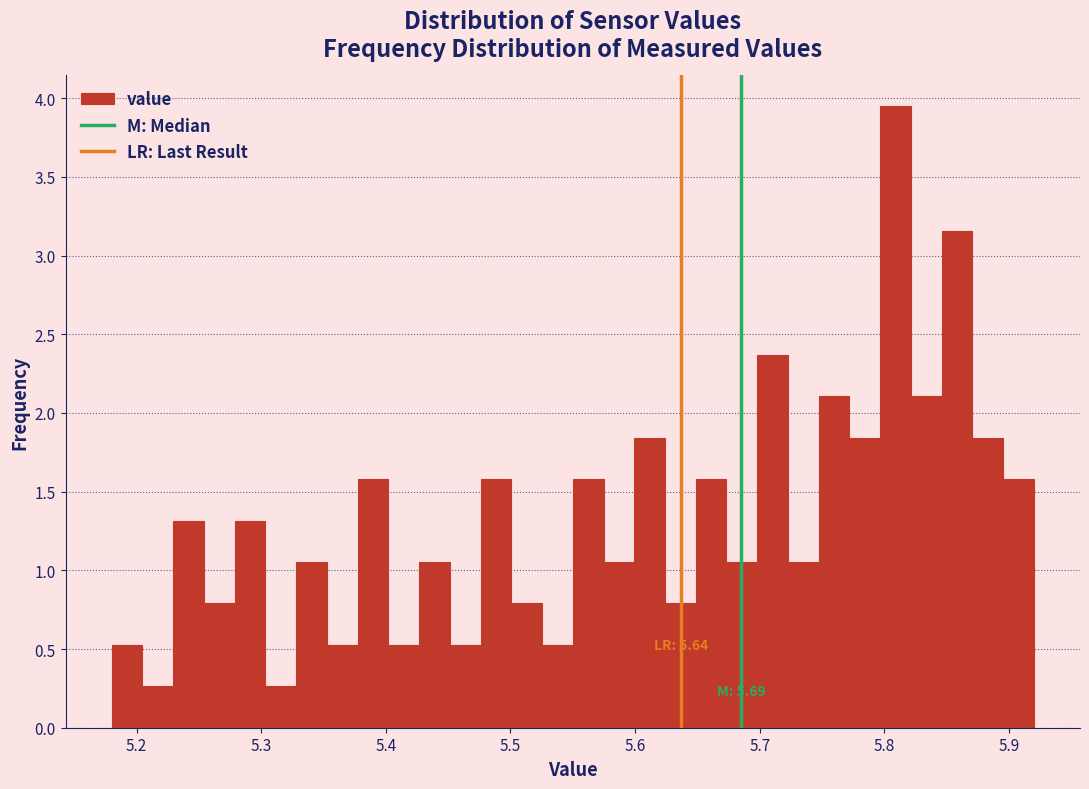

Read against the x-axis, roughly where is the centre of the tallest bar?

5.81